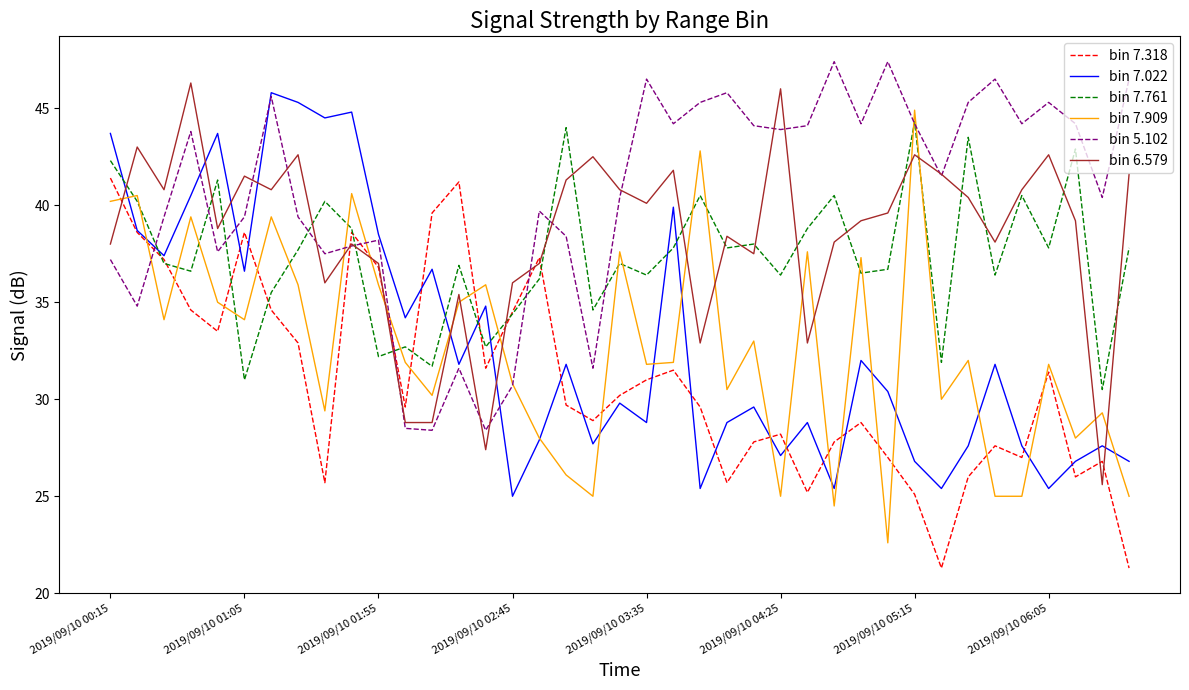

What are all the series names shown in the legend?

bin 7.318, bin 7.022, bin 7.761, bin 7.909, bin 5.102, bin 6.579